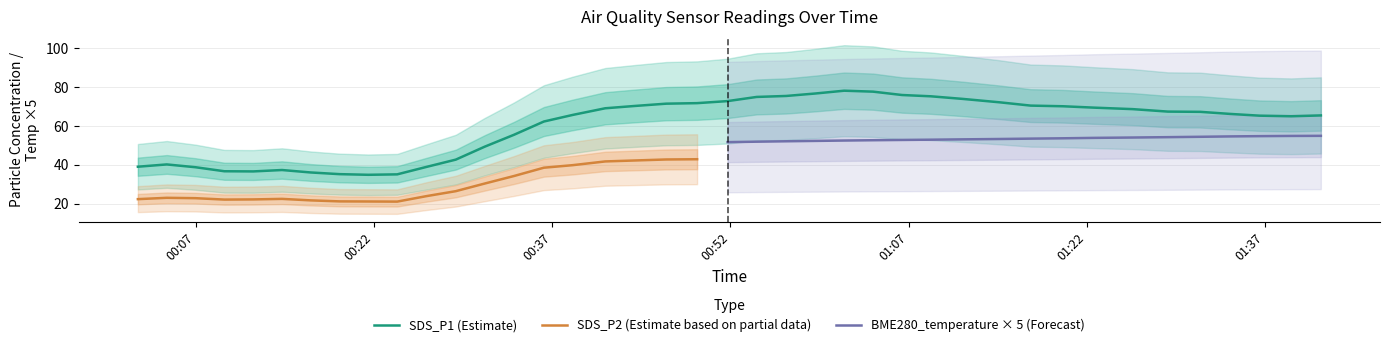

How many lines are shown in the chart?

3